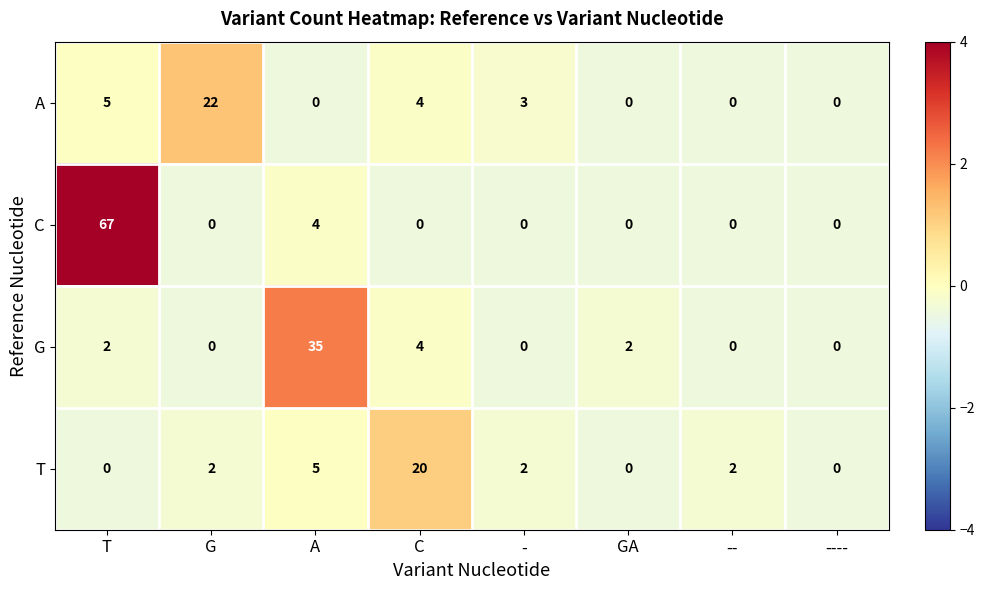

Which series has the widest spread of values?

C